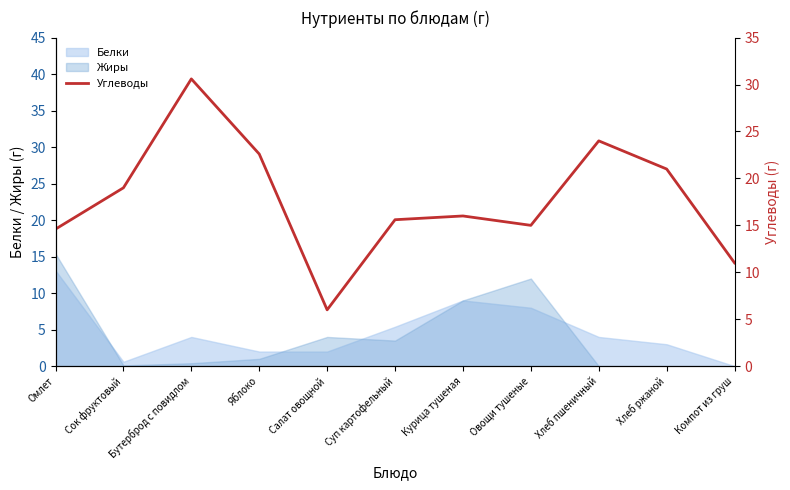

How many lines are shown in the chart?

1